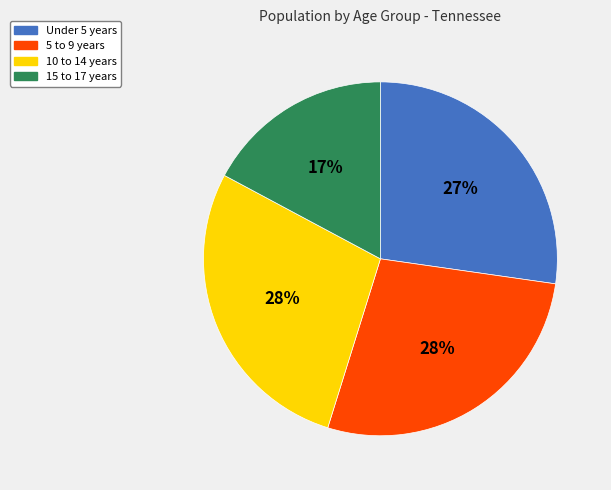

Do 15 to 17 years and Under 5 years together represent more than half of the pie?

No